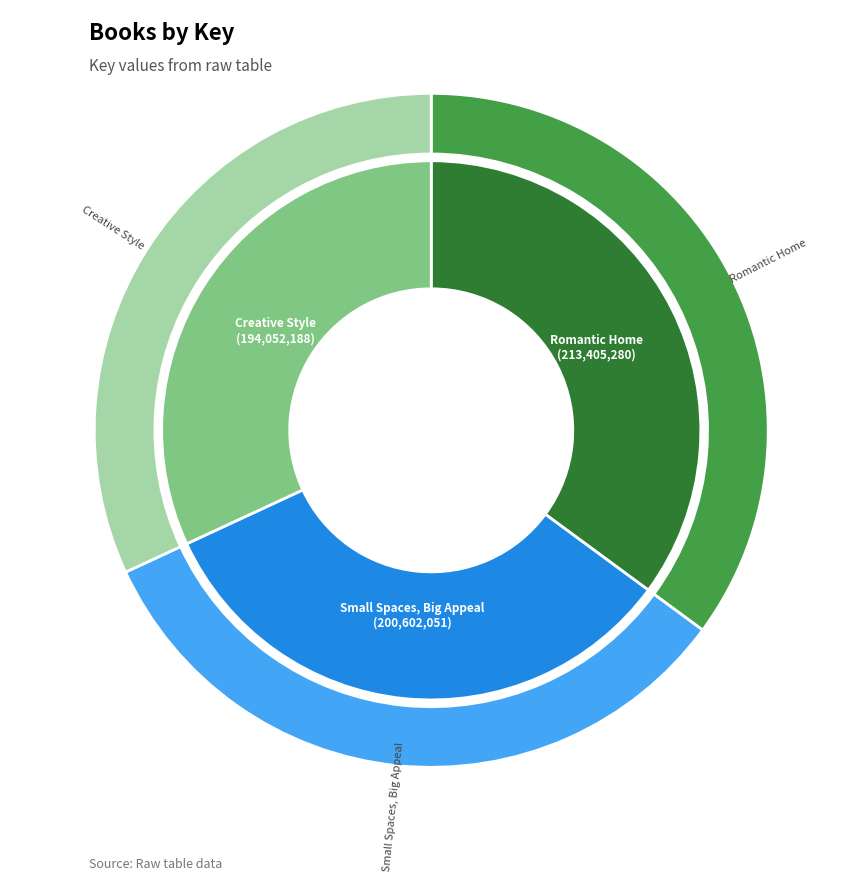

Does Romantic Home represent more than half of the total?

No